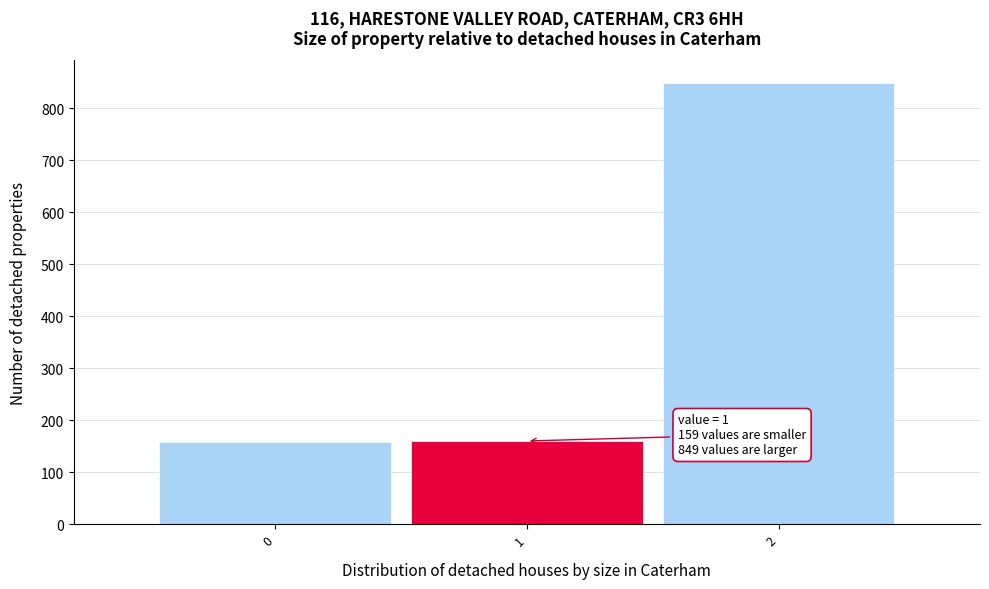

Which range on the x-axis has the tallest bar?

1.5 to 2.5